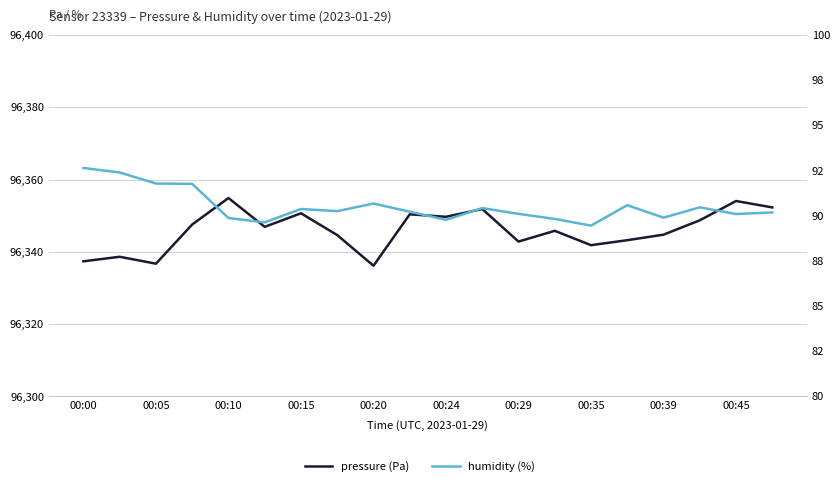

Is it true that humidity (%) equals 32.1 at 00:15?

False